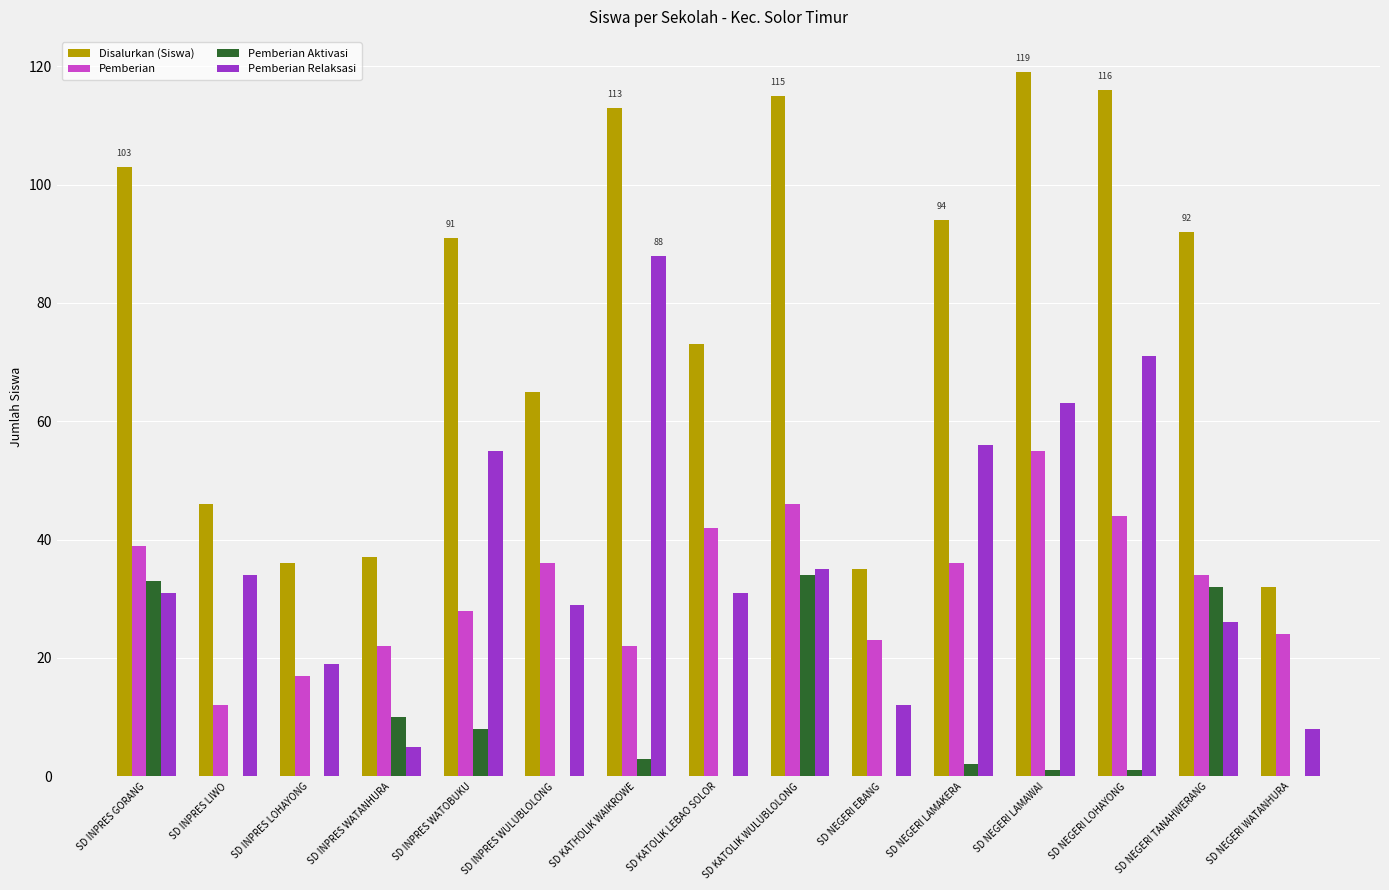

What is the highest value of the Pemberian Aktivasi series?

34